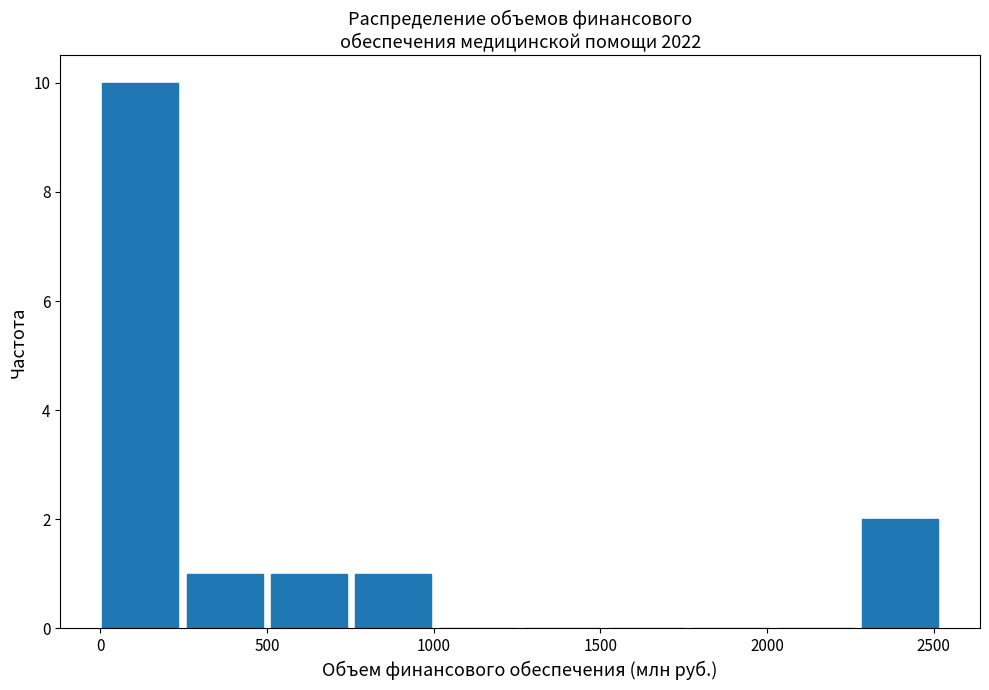

Reading left to right, list every bar in this chart as the range it spans on the x-axis followed by its height. Neither the bar edges nor the heights are printed on the chart, so give them approximately, as read against the axes.

0 to 250: 10
250 to 500: 1
500 to 750: 1
750 to 1000: 1
1000 to 1250: 0
1250 to 1550: 0
1550 to 1800: 0
1800 to 2050: 0
2050 to 2300: 0
2300 to 2550: 2